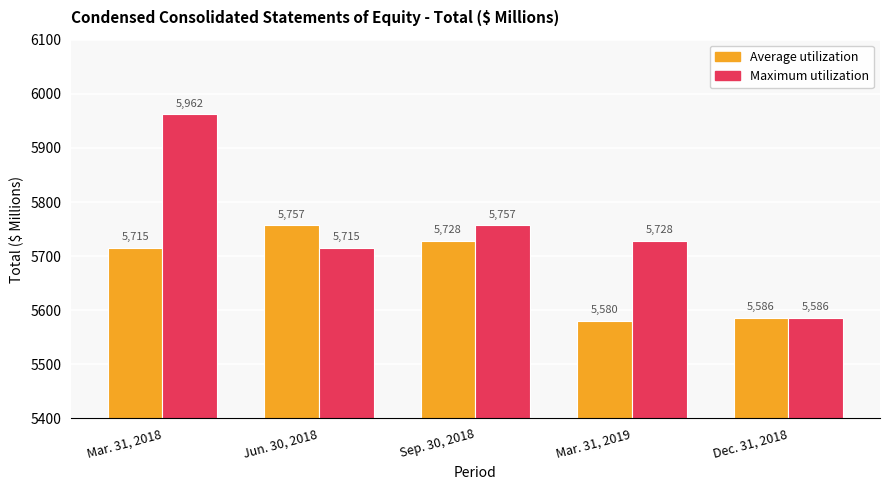

What is the lowest value of the Maximum utilization series?

5586